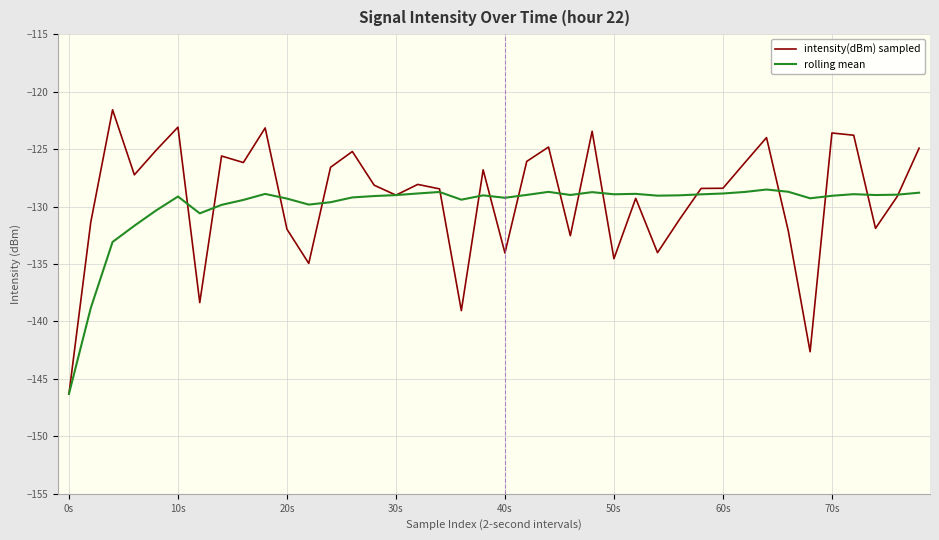

List the series in order of their peak value, highest first.

intensity(dBm) sampled, rolling mean